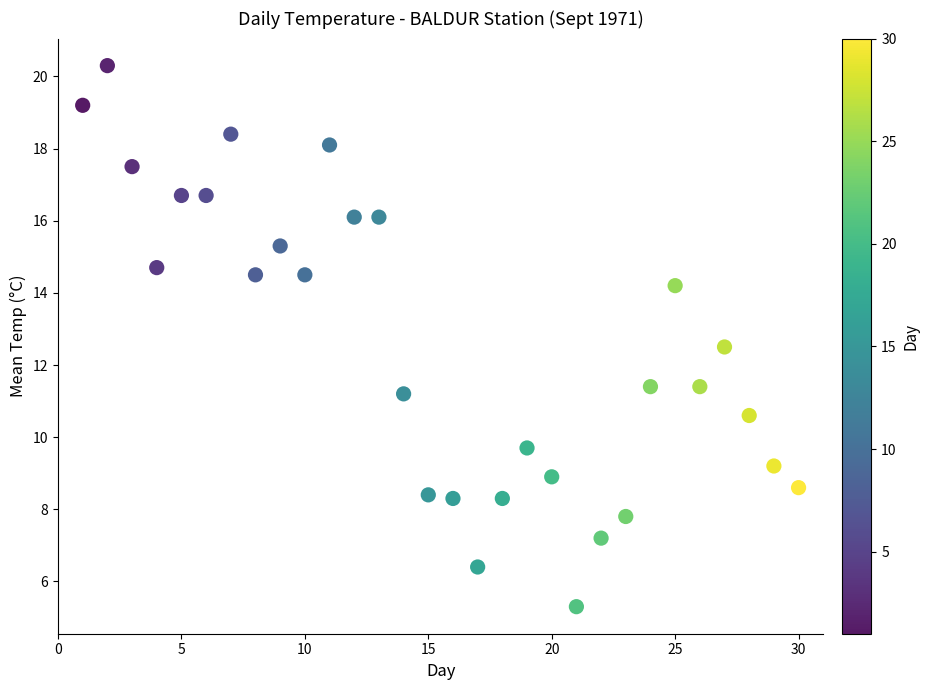

What is the range of Y values (max minus min)?

15.0